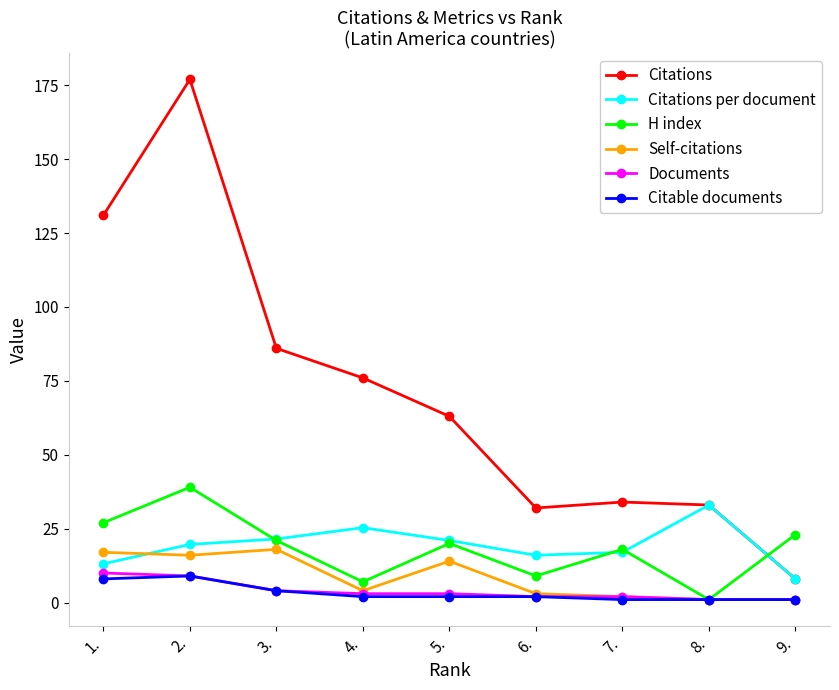

What is the value of the Documents point at the 6th from the left?

2.0